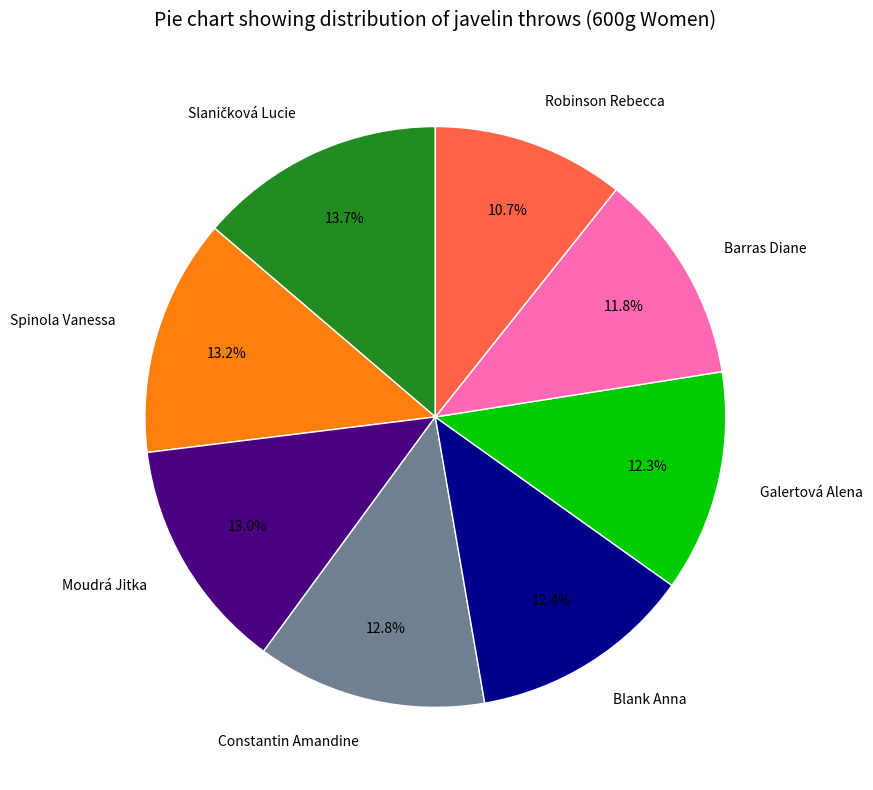

What percentage do Galertová Alena and Barras Diane together represent?

24.1%